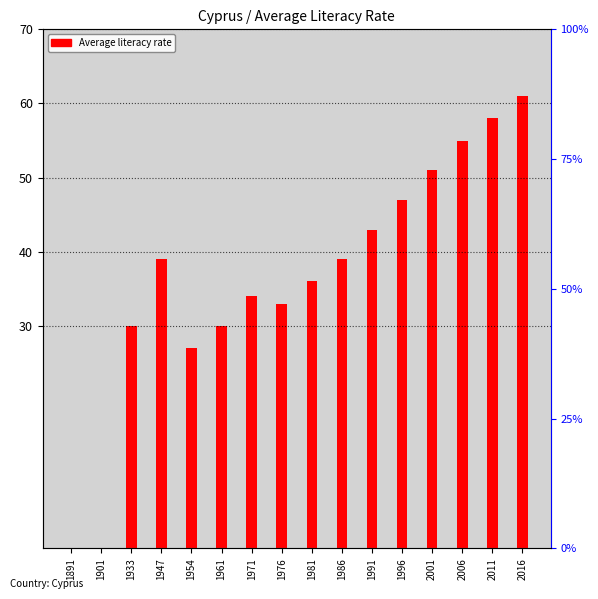

How many data points does each series have?

16